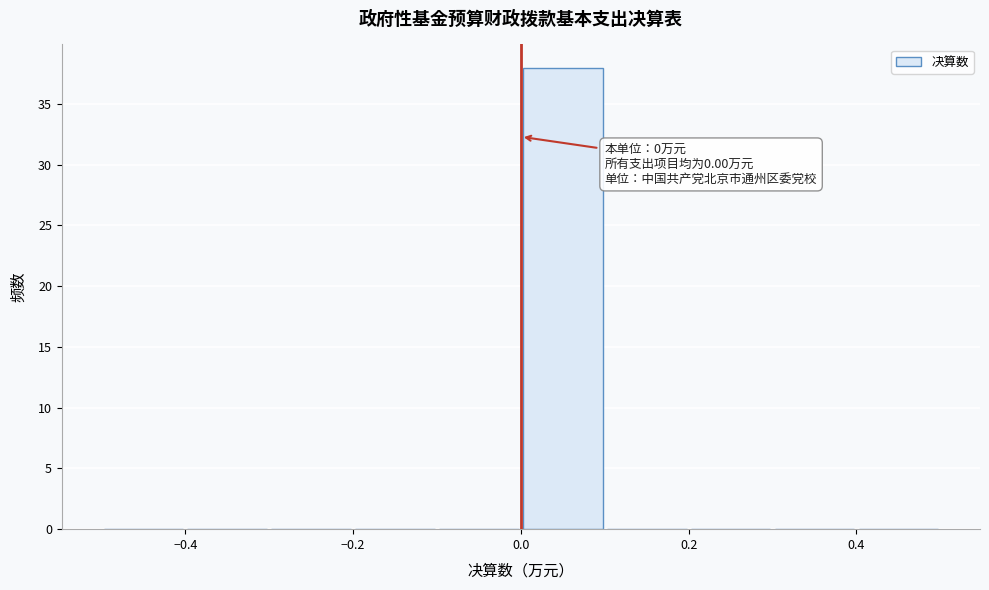

Over which range of the x-axis is the bar tallest?

0.0 to 0.1